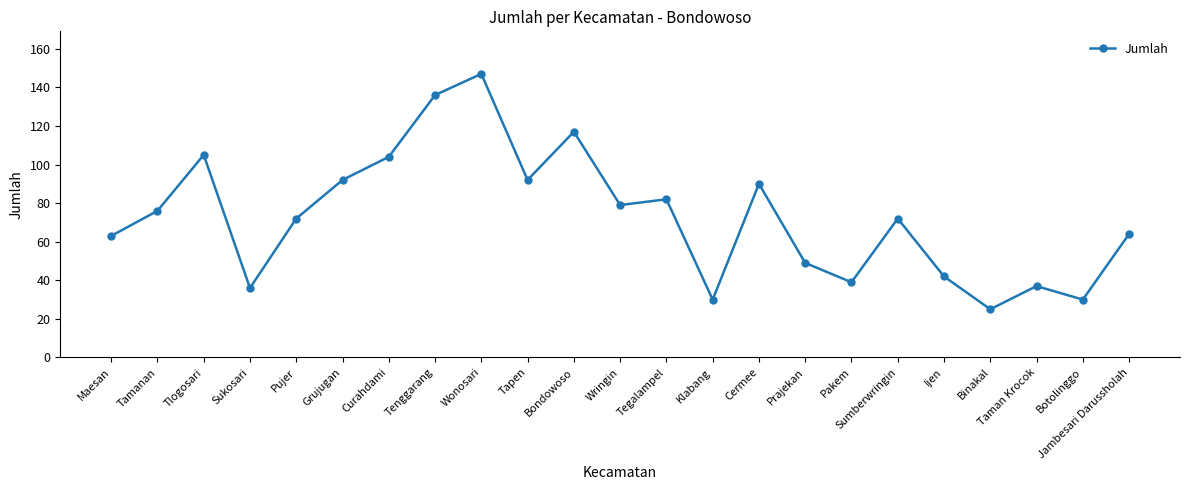

How many lines are shown in the chart?

1